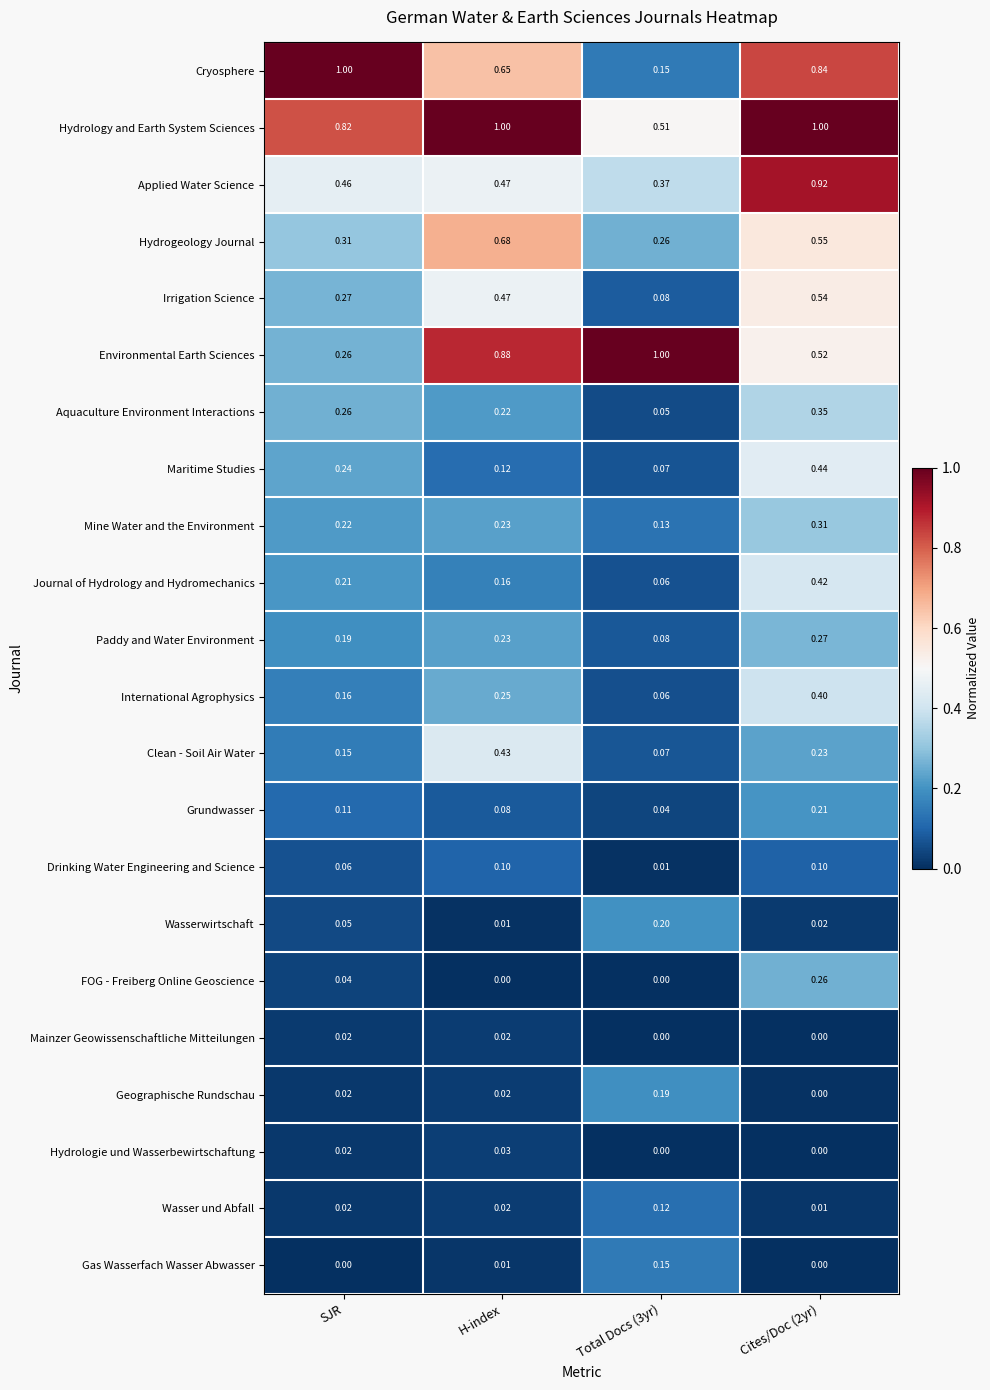

Is the value of Hydrogeology Journal at H-index greater than the value of Paddy and Water Environment at SJR?

Yes